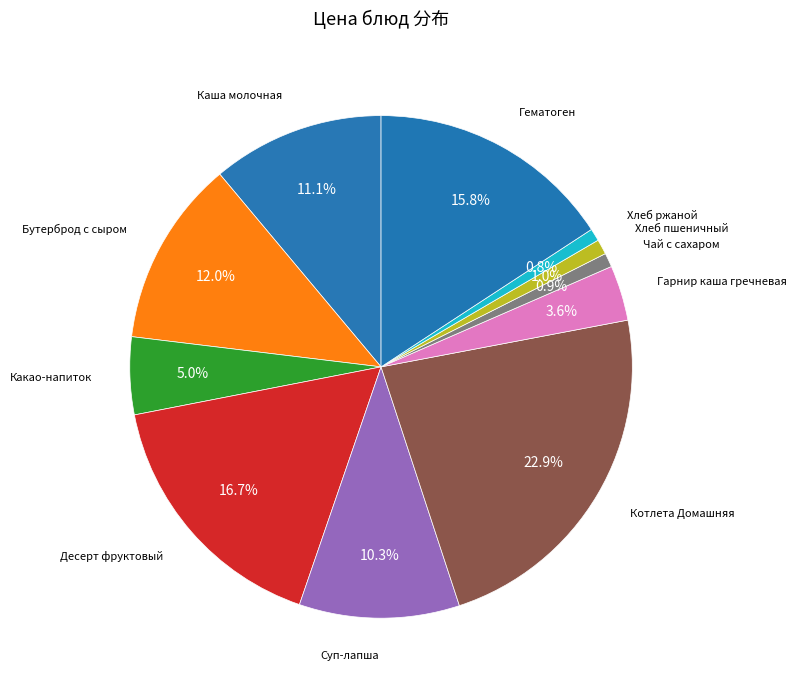

Rank the categories by value from lowest to highest.

Хлеб ржаной, Чай с сахаром, Хлеб пшеничный, Гарнир каша гречневая, Какао-напиток, Суп-лапша, Каша молочная, Бутерброд с сыром, Гематоген, Десерт фруктовый, Котлета Домашняя